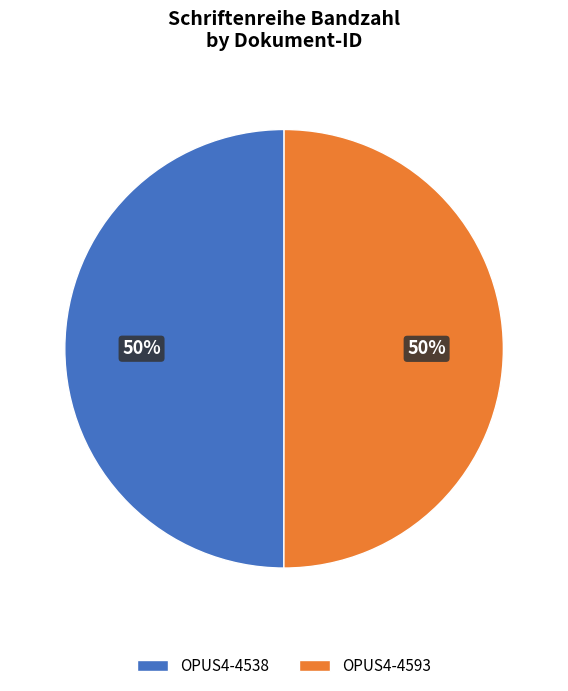

To the nearest percent, what portion does OPUS4-4538 represent?

50%